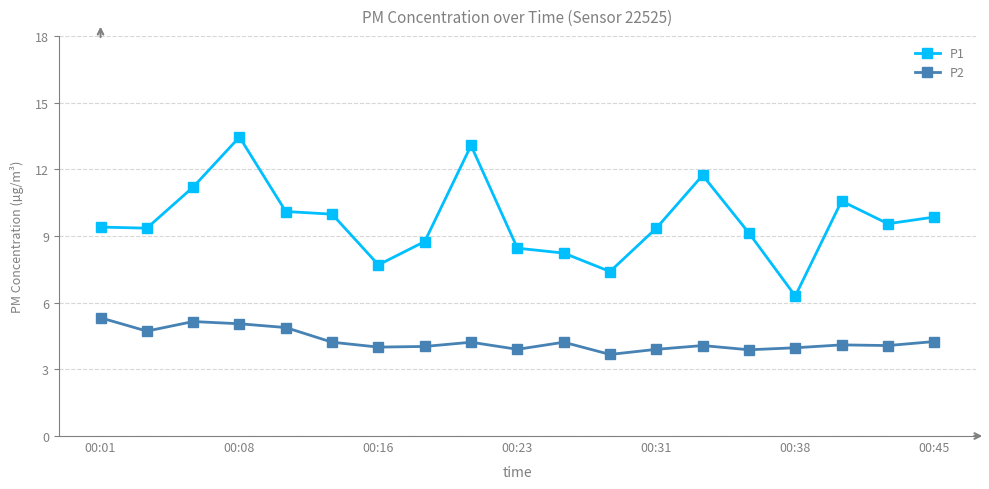

What is the minimum value for P2?

3.7